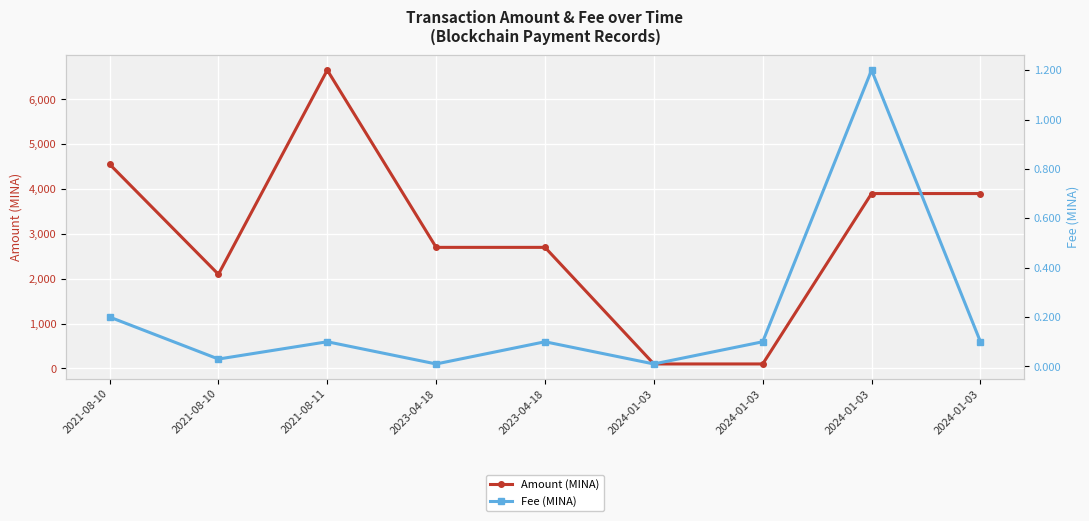

What is the label of the 9th point from the right?

2021-08-10